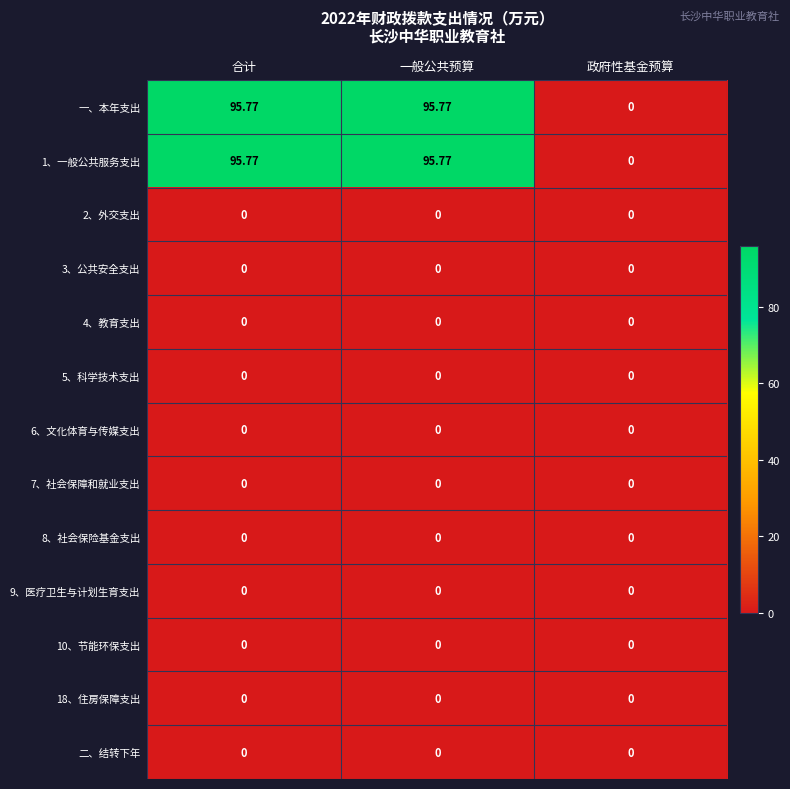

Where is 1、一般公共服务支出 nearest to the value 47?

政府性基金预算